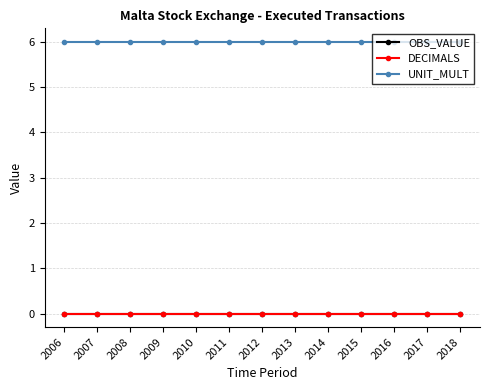

Does the chart display data point markers on the line(s)?

Yes